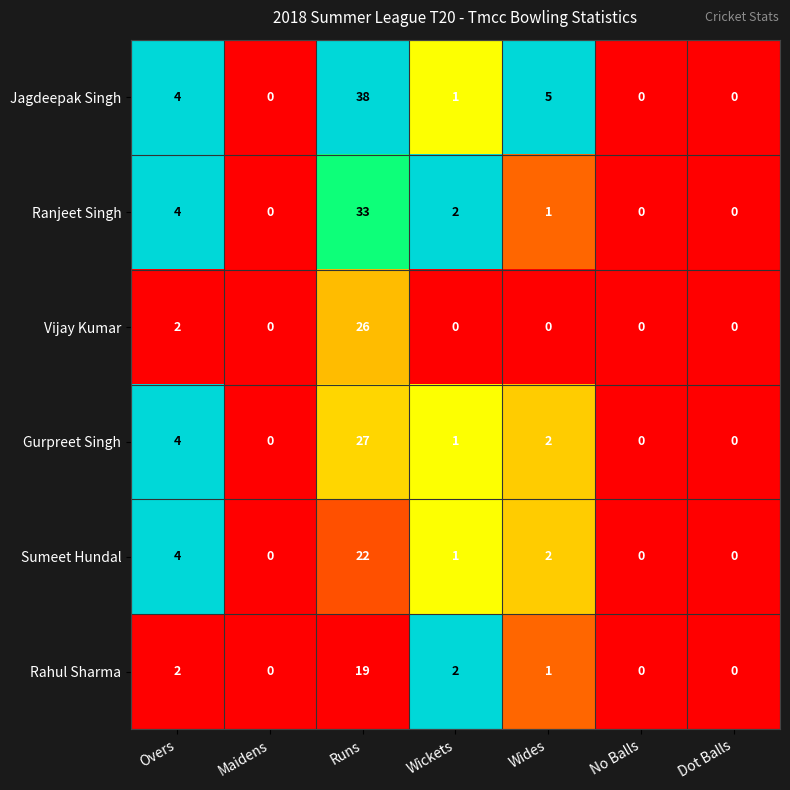

What is the difference between the maximum and minimum values in the Vijay Kumar series?

26